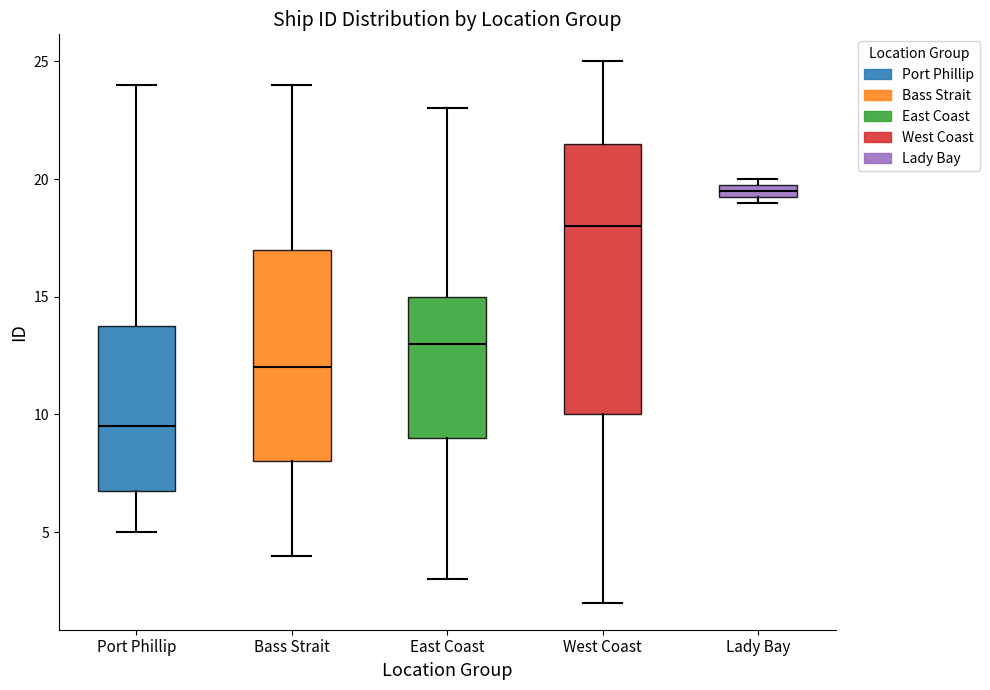

Which box has the highest median line?

Lady Bay